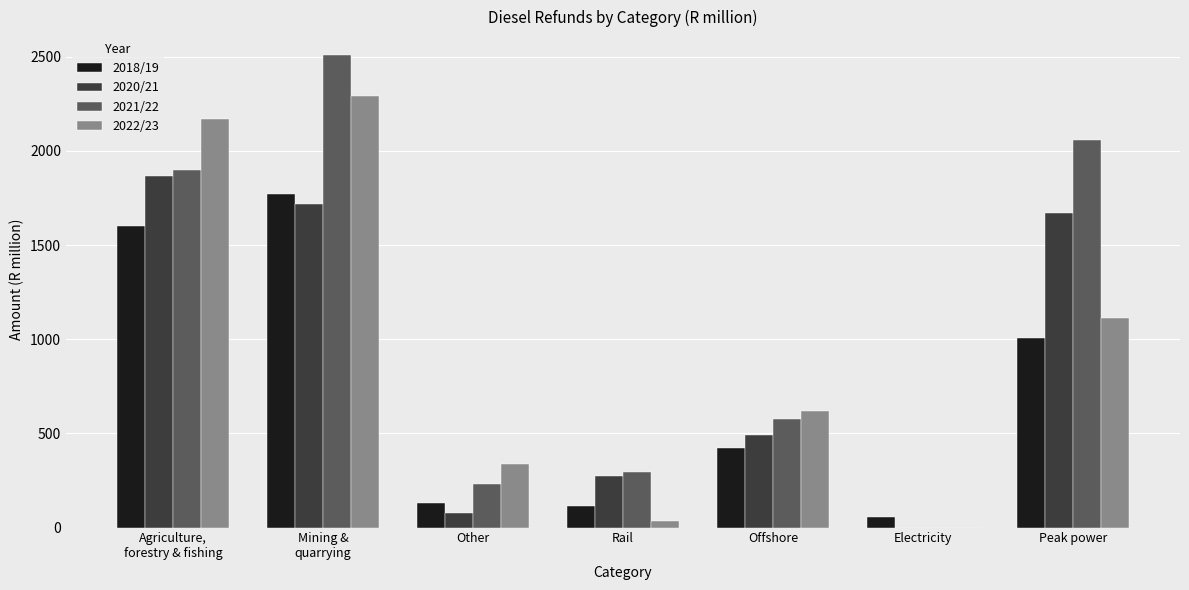

Count the number of categories in the chart.

7